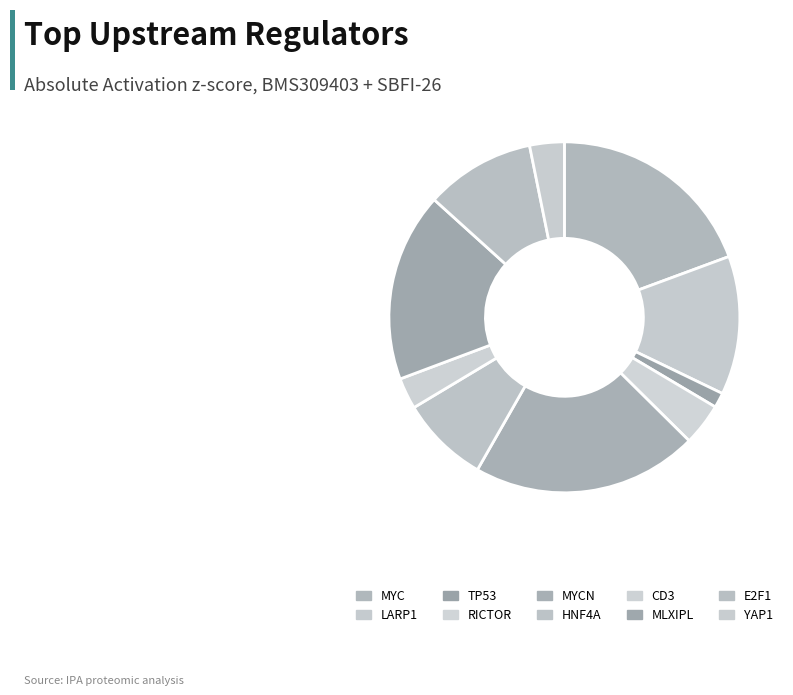

What percentage is the MYC slice, to the nearest percent?

19%